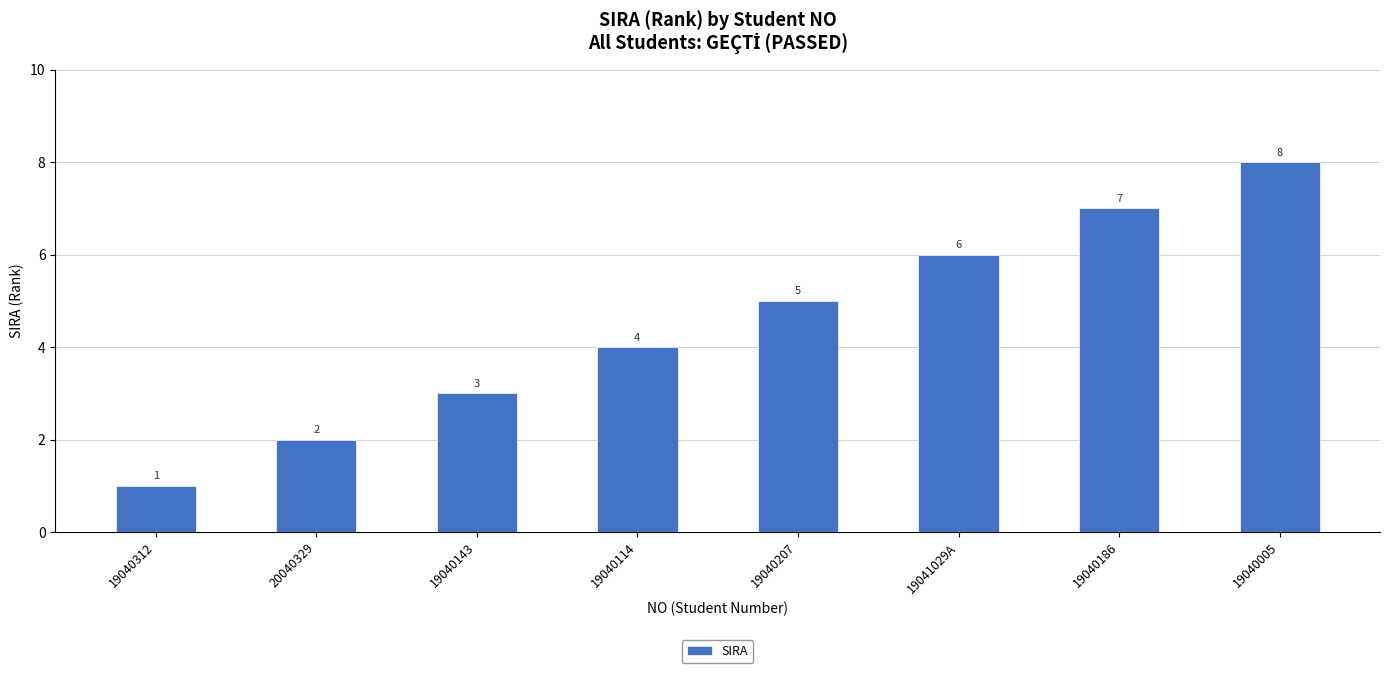

What is the ratio of the value at 19040186 to the value at 19040005?

0.9